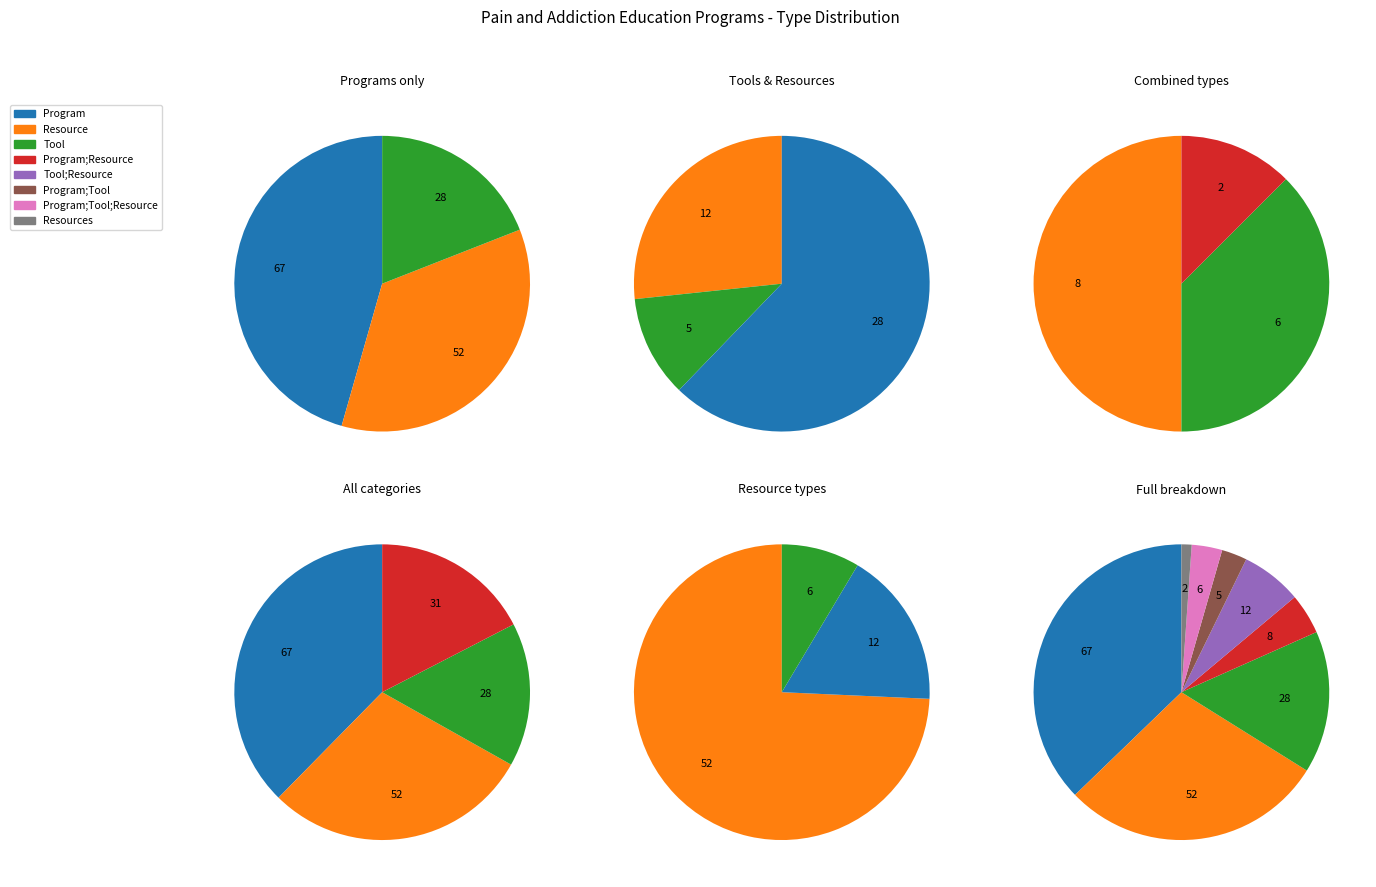

What portion of the pie excludes Program;Tool;Resource?

96.7%